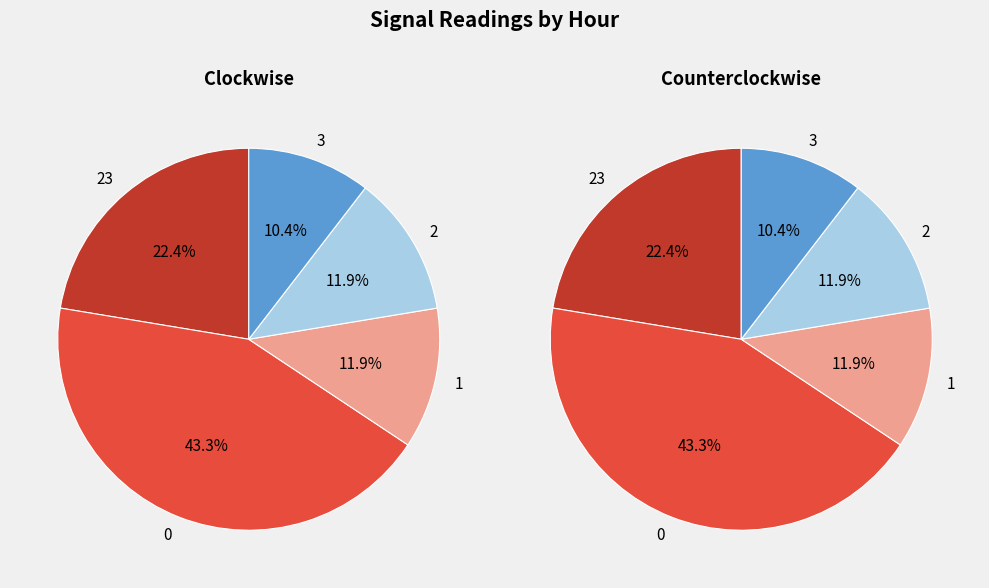

How many segments does this pie chart have?

5